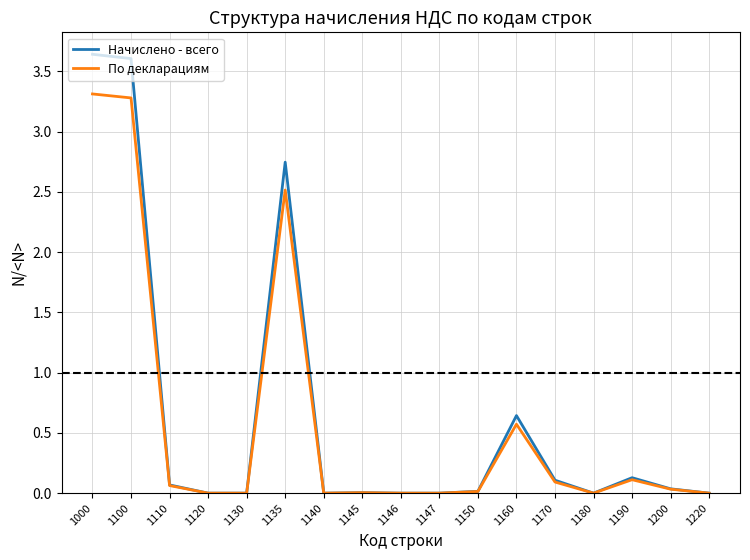

Rank the series at 1000 from highest to lowest value.

Начислено - всего, По декларациям